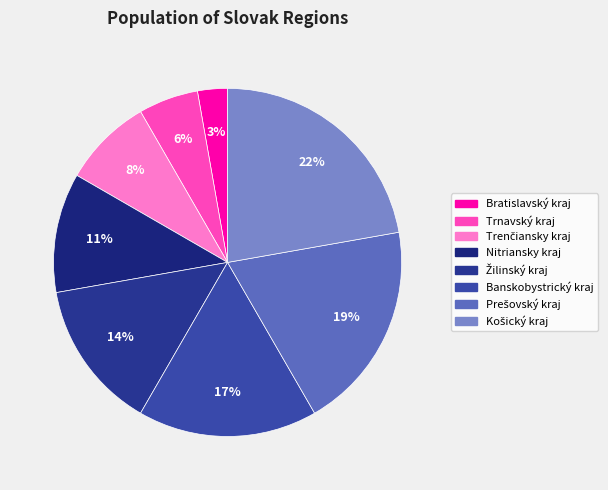

To the nearest percent, what is the average slice percentage?

12%